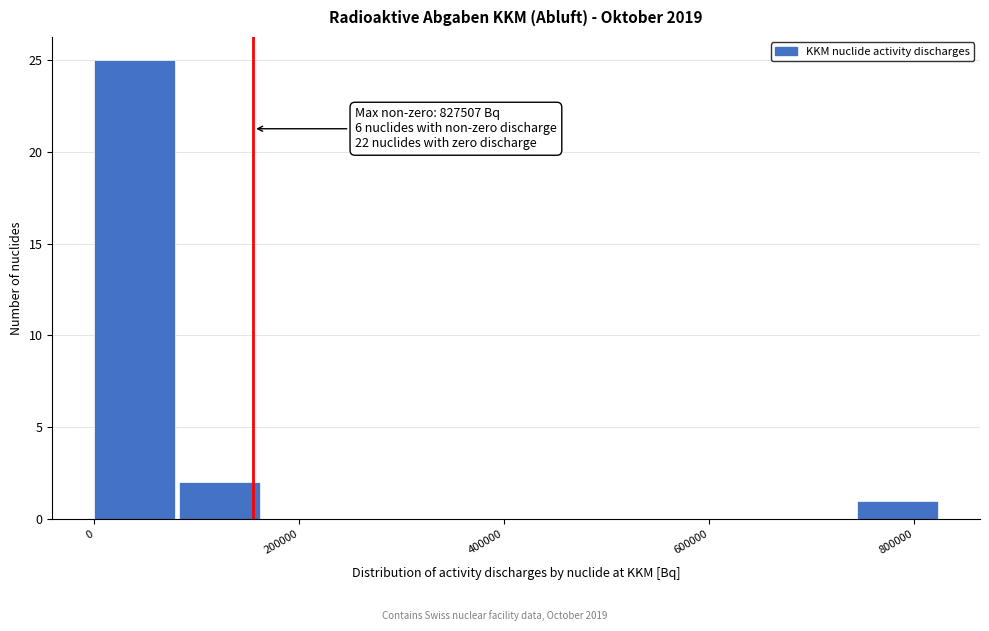

Over which range of the x-axis is the bar tallest?

0 to 80000